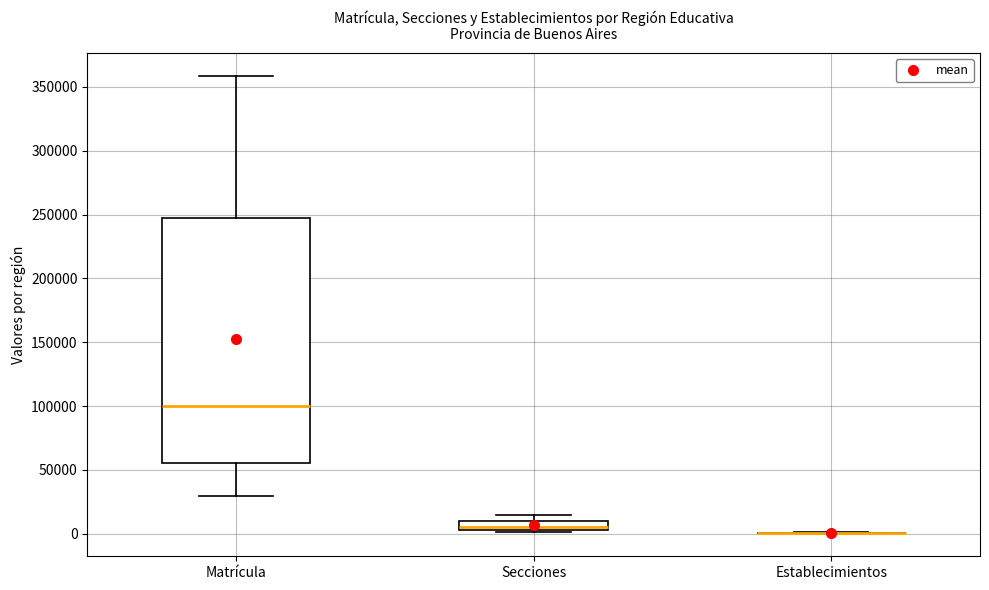

Comparing the boxes themselves (not the whiskers), which one is the tallest?

Matrícula